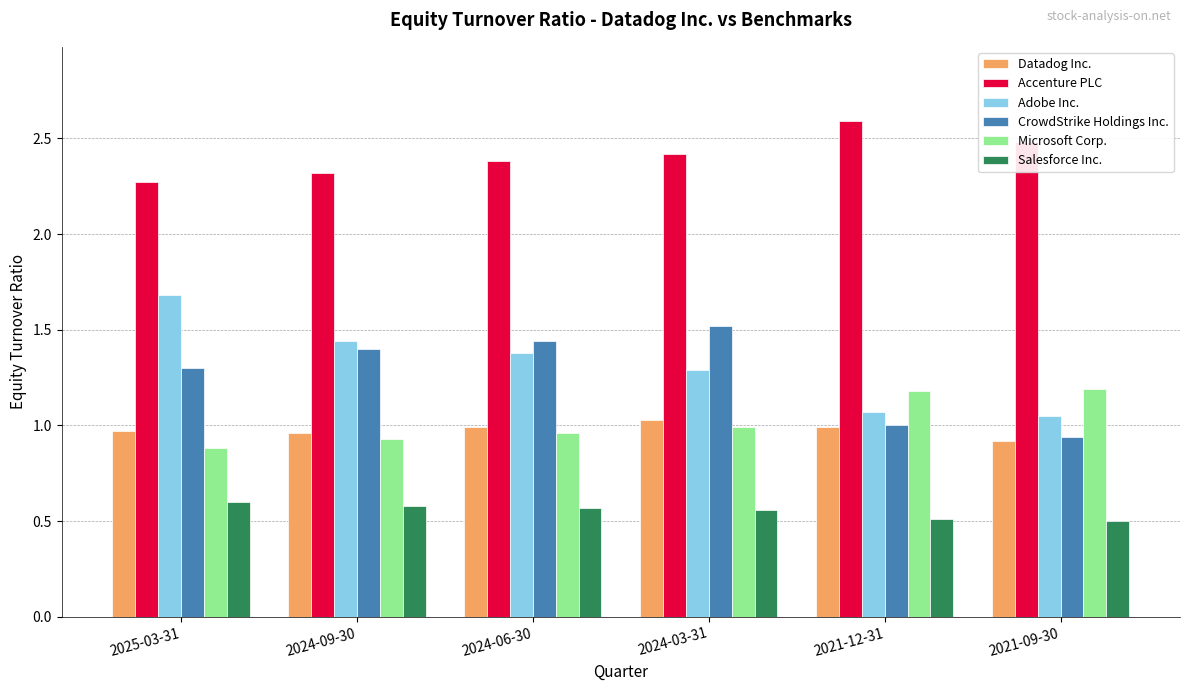

Which series has the largest total across all categories?

Accenture PLC